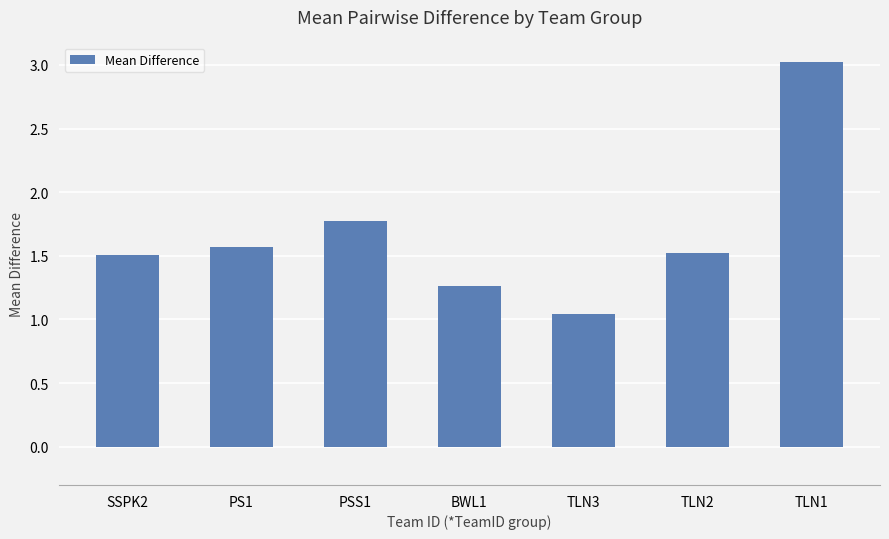

What position from the left is TLN2?

6